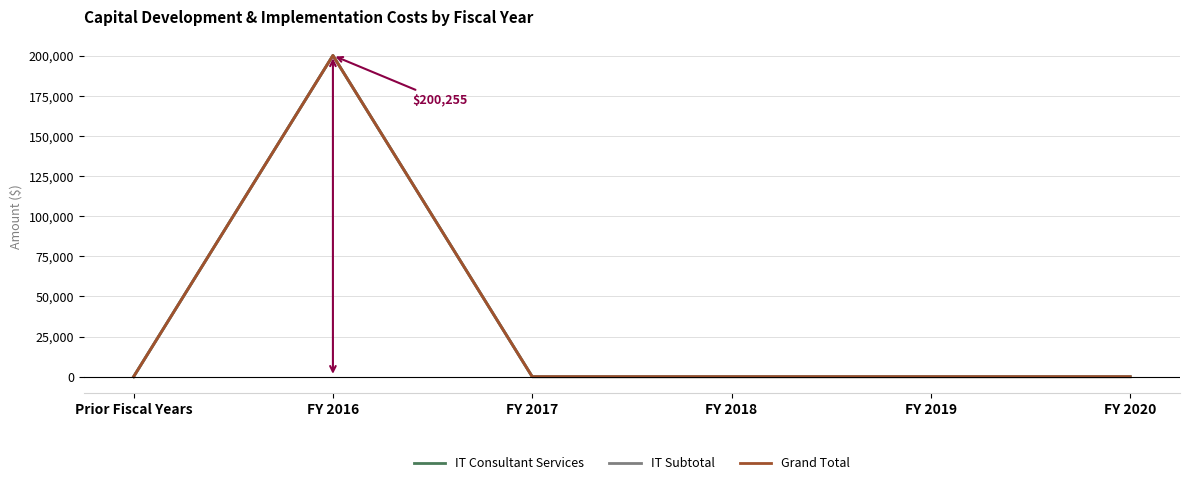

Between FY 2018 and FY 2019, which series saw the biggest shift?

IT Consultant Services